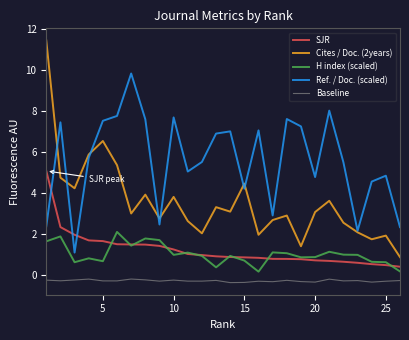

Which series has the largest range (max minus min)?

Cites / Doc. (2years)